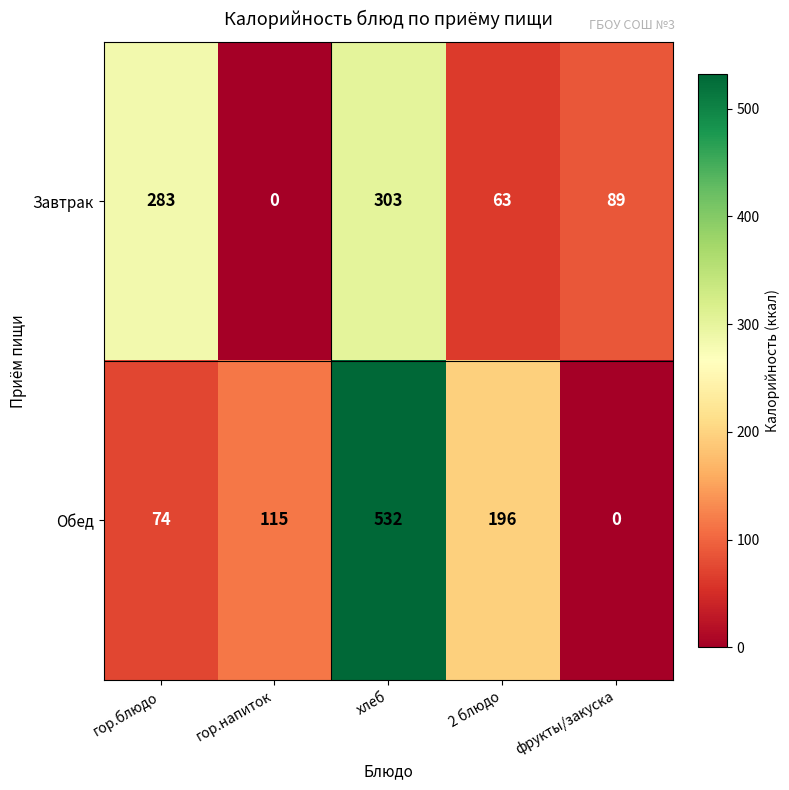

Reading left to right, transcribe all the data shown in this chart.

Завтрак: 283	0	303	63	89
Обед: 74	115	532	196	0